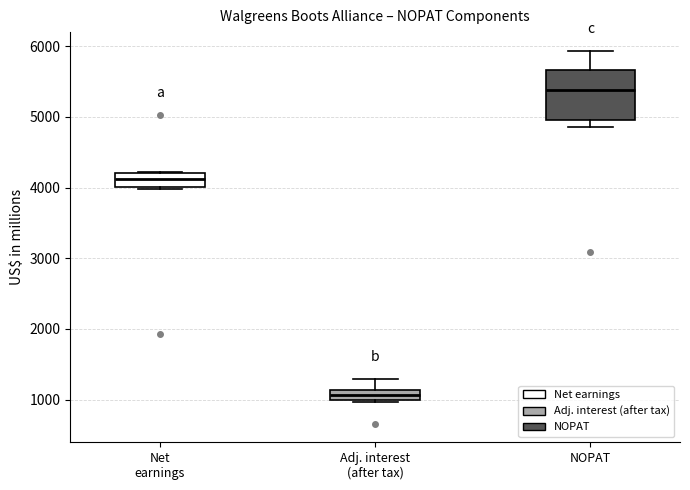

Where is the lower edge of the box for Net earnings on the y-axis? The values are not printed on the chart, so give them approximately, as read against the axis.

4000